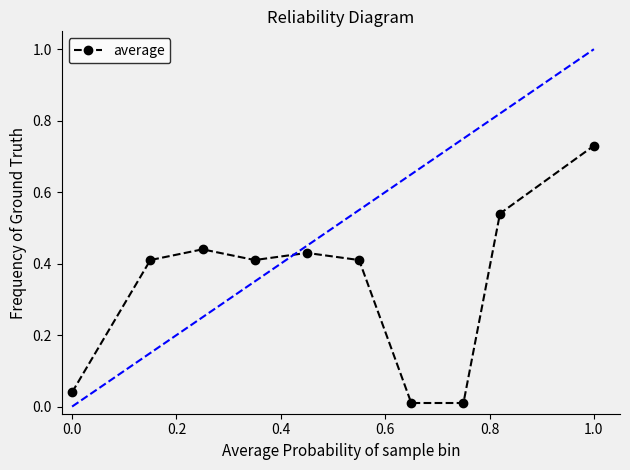

The value of average at 1.0 is 0.2. True or false?

False